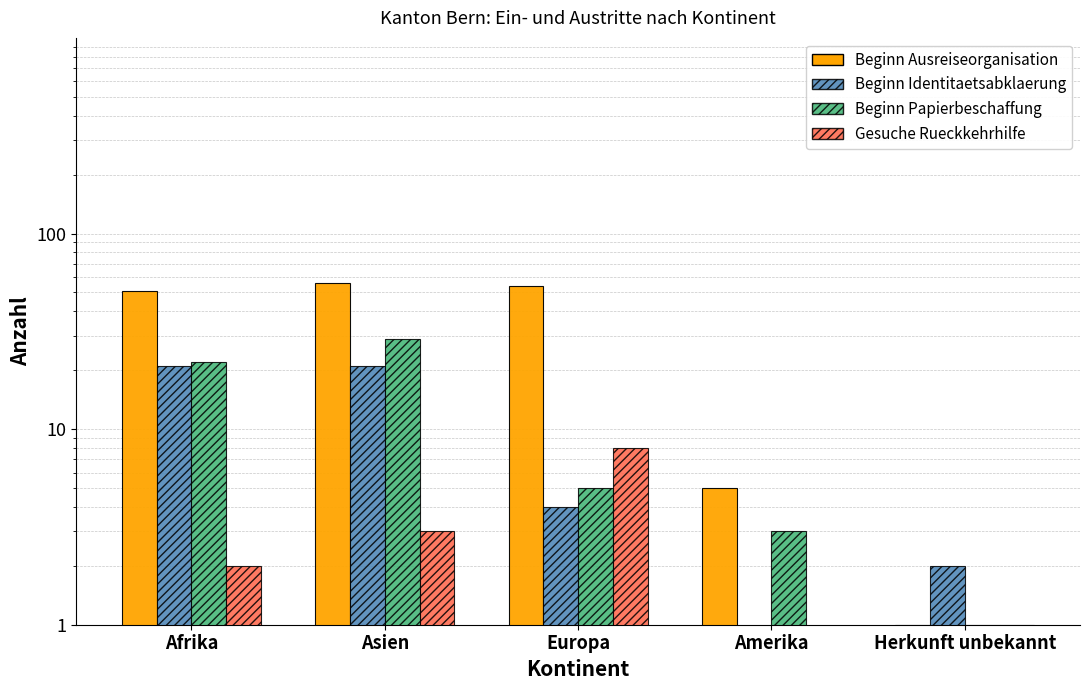

What is the difference between the highest and lowest values at Amerika?

4.5